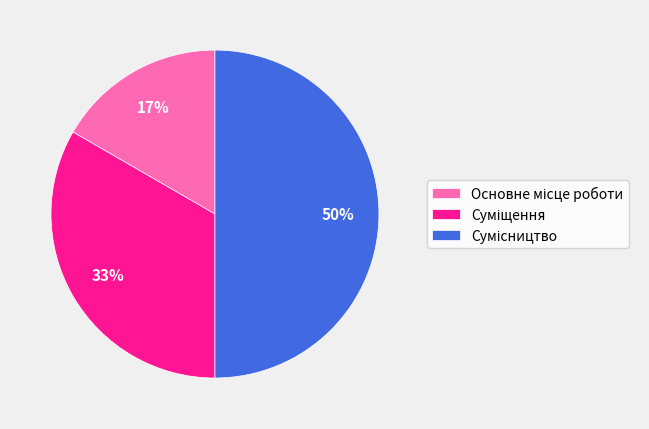

To the nearest percent, what is the average slice percentage?

33%